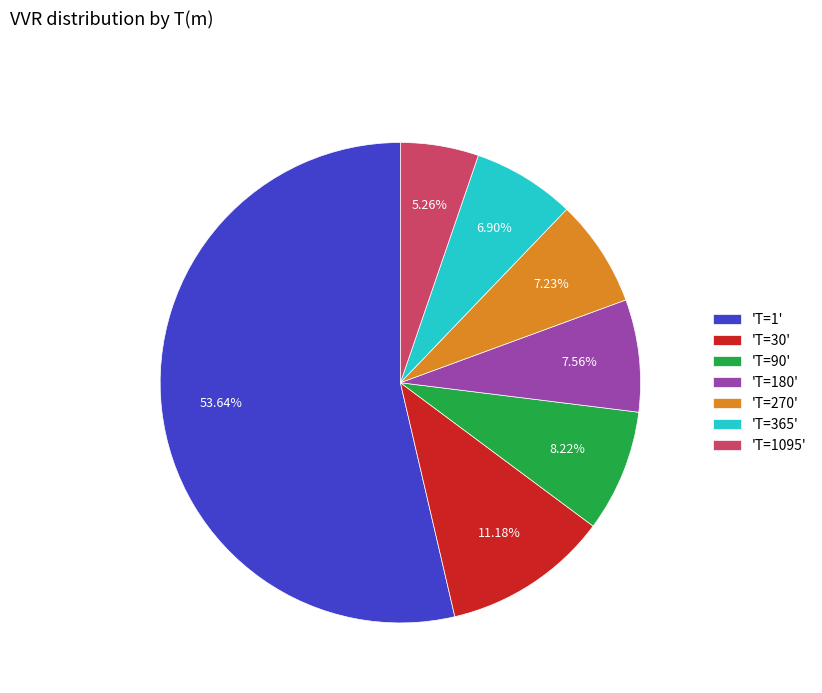

How many segments does this pie chart have?

7